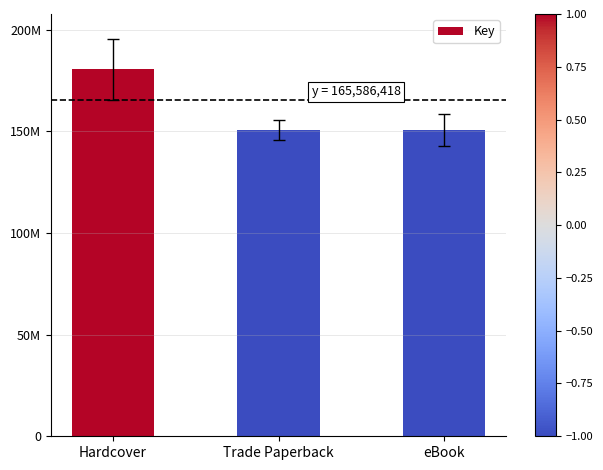

What is the label of the 1st bar from the left?

Hardcover